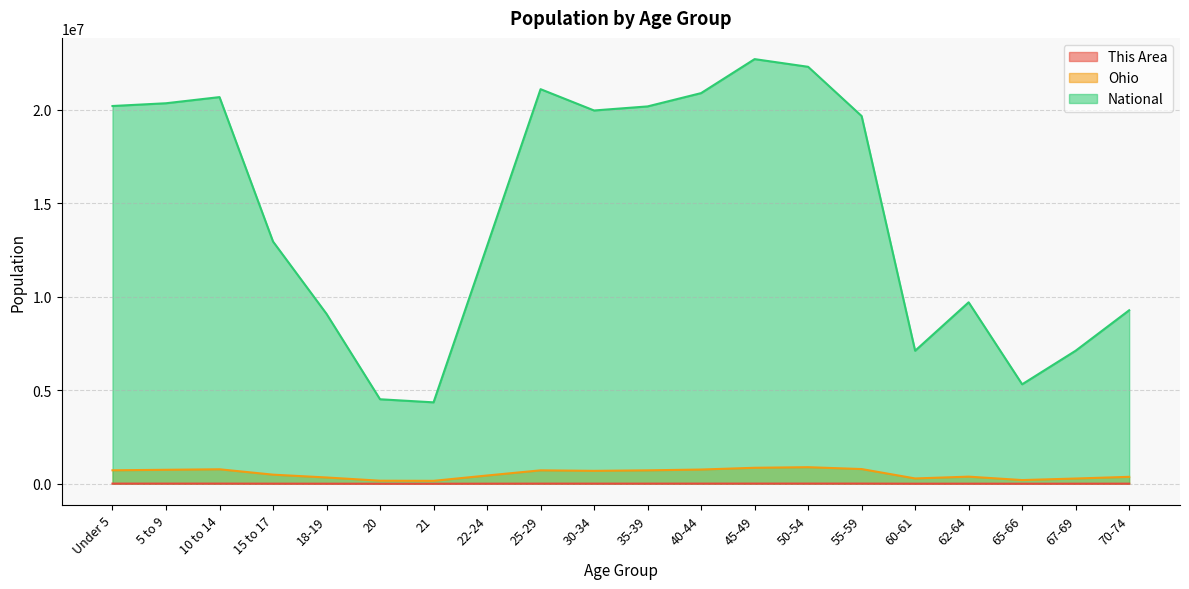

True or false: Ohio and This Area intersect in this chart.

False